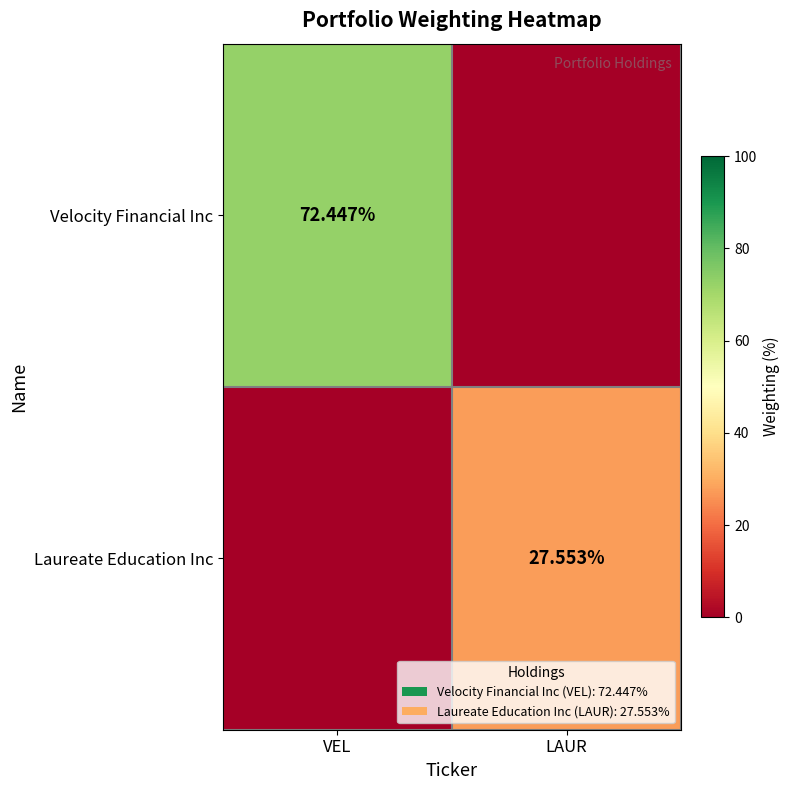

Which series has the largest total across all categories?

Velocity Financial Inc